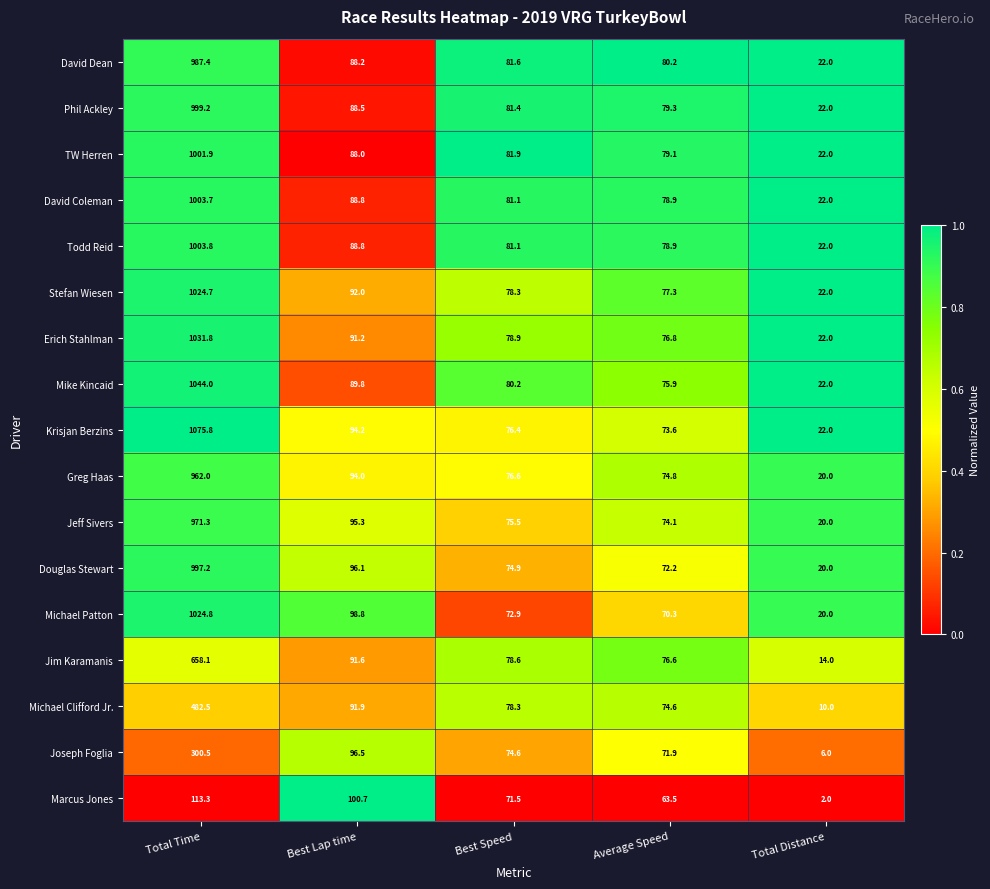

What is the sum of the David Dean values at Best Lap time and Best Speed?

169.8